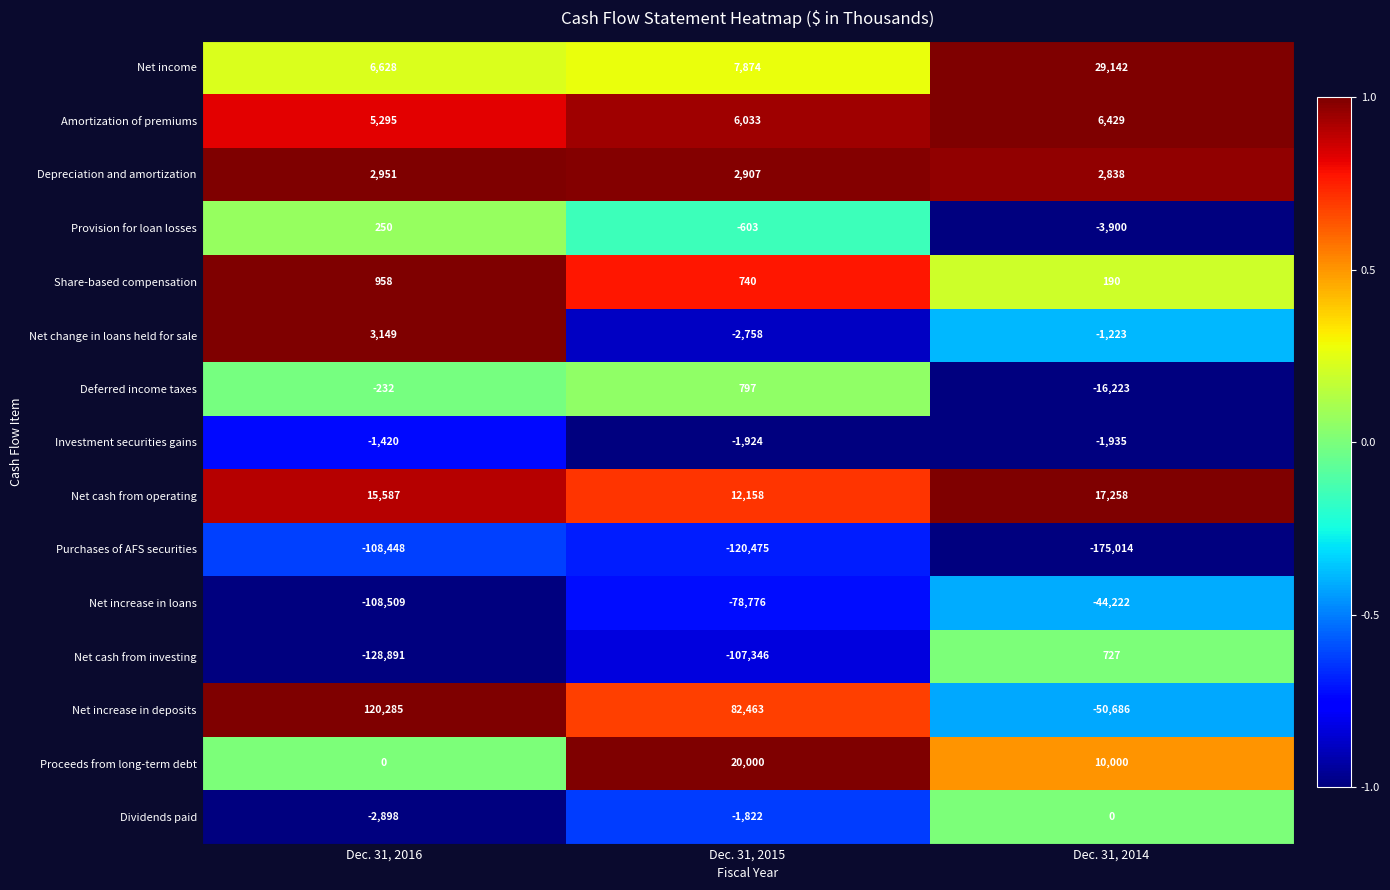

What is the smallest value displayed?

-175014